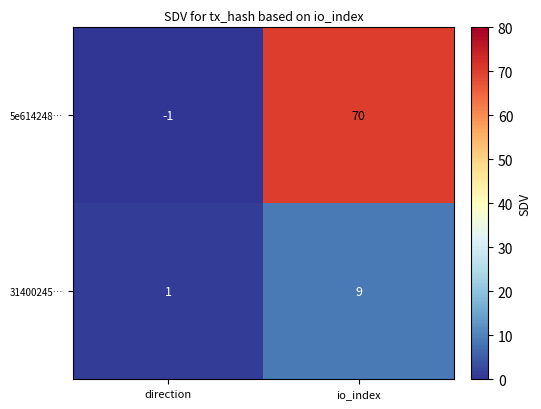

What is the difference between the highest and lowest values at direction?

2